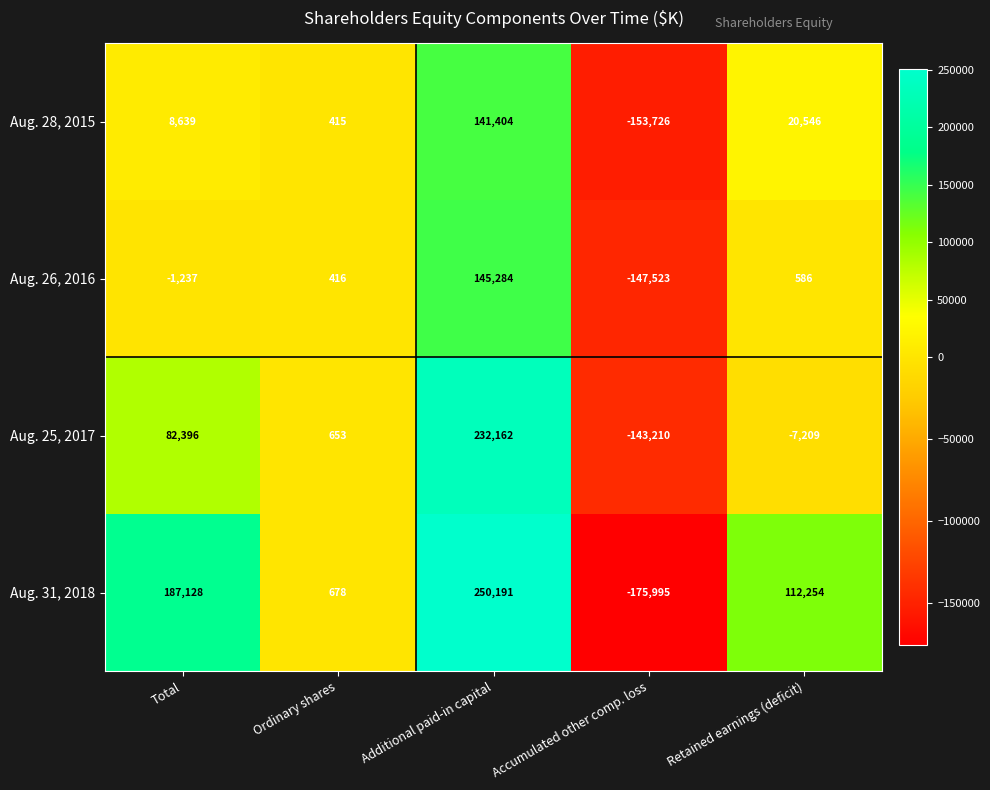

Rank the series by their maximum value, from lowest to highest.

Aug. 28, 2015, Aug. 26, 2016, Aug. 25, 2017, Aug. 31, 2018